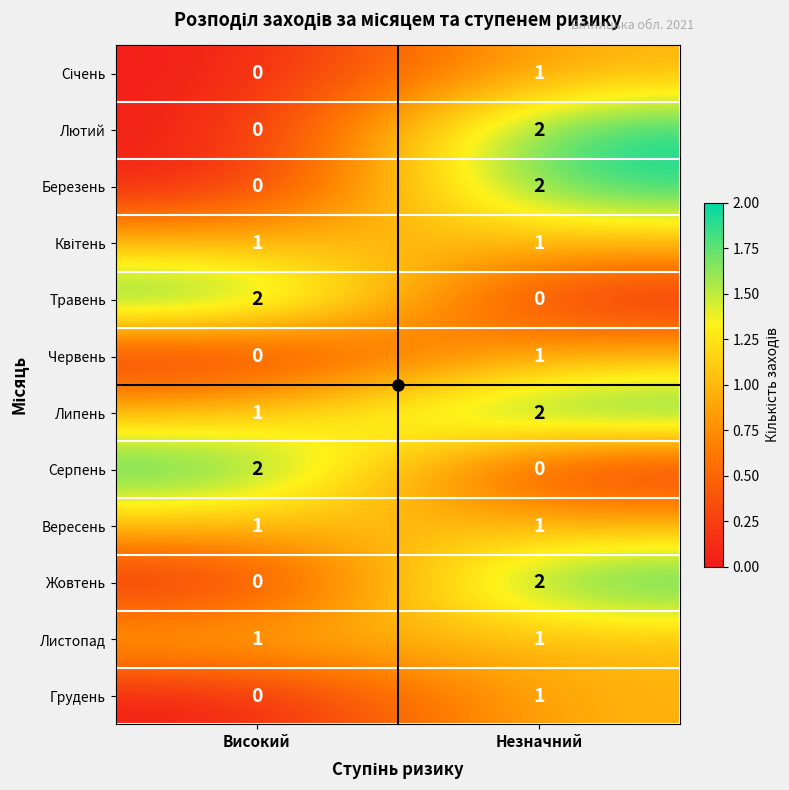

True or false: Грудень has a value of 0 at Високий.

True